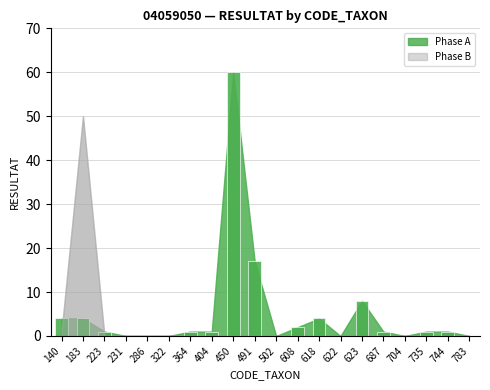

Which has a higher value, 183 or 704?

183